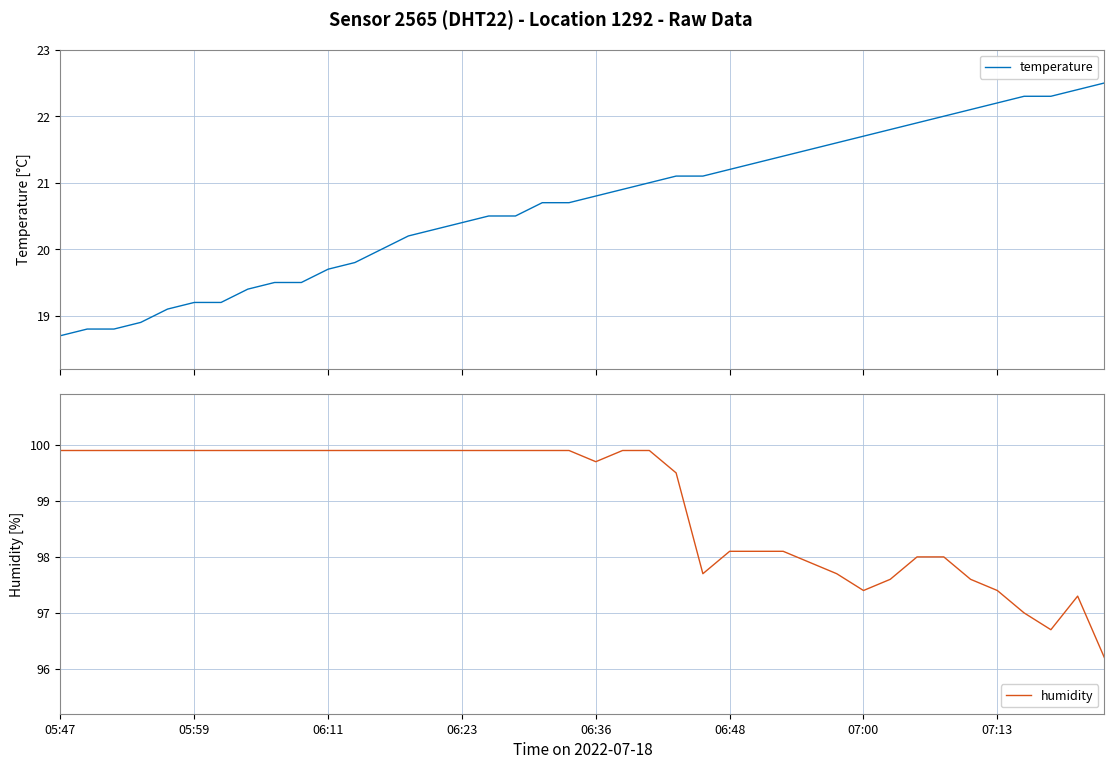

Is the value of humidity at 26 greater than the value of temperature at 38?

Yes